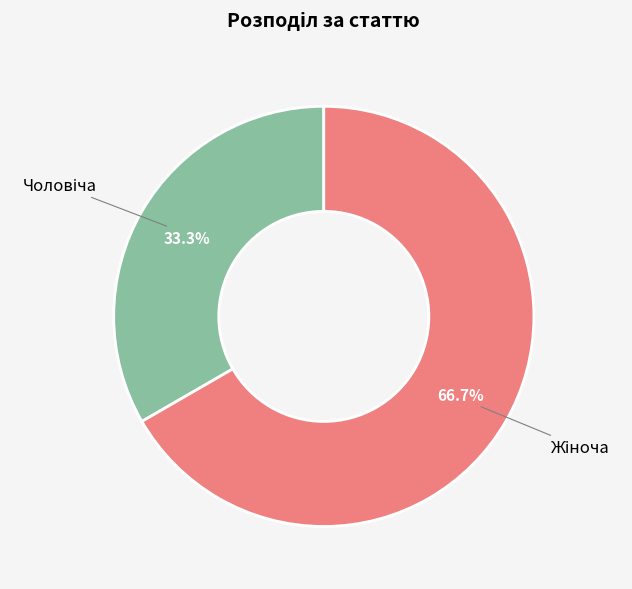

How many segments does this pie chart have?

2